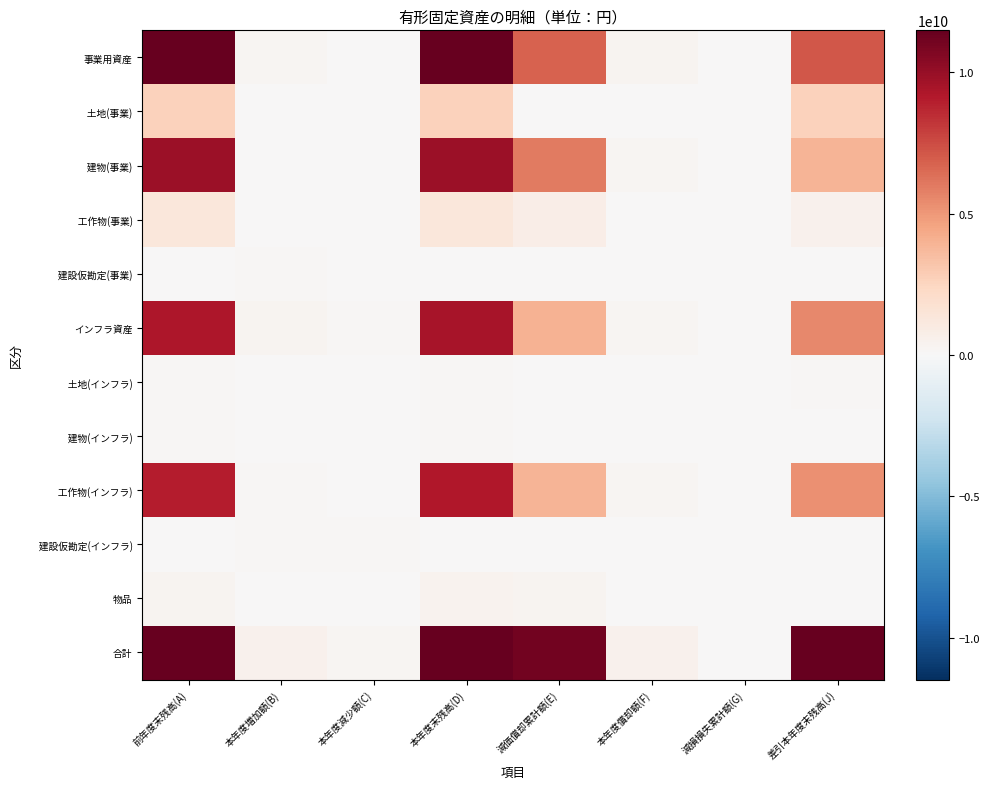

Which series has the largest range (max minus min)?

合計